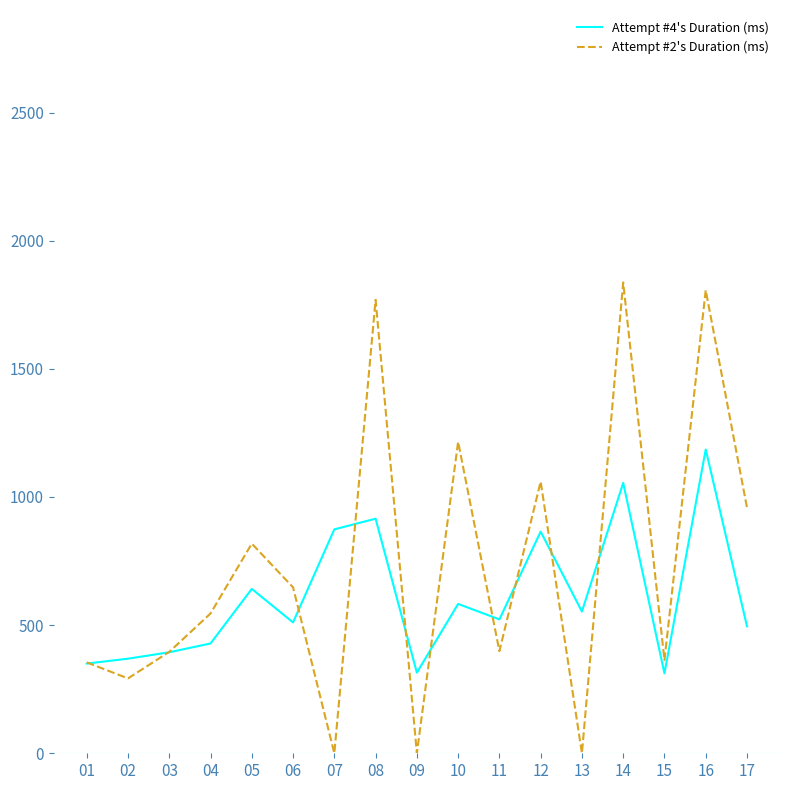

The Attempt #4's Duration (ms) series shows 621960 at 04. True or false?

False